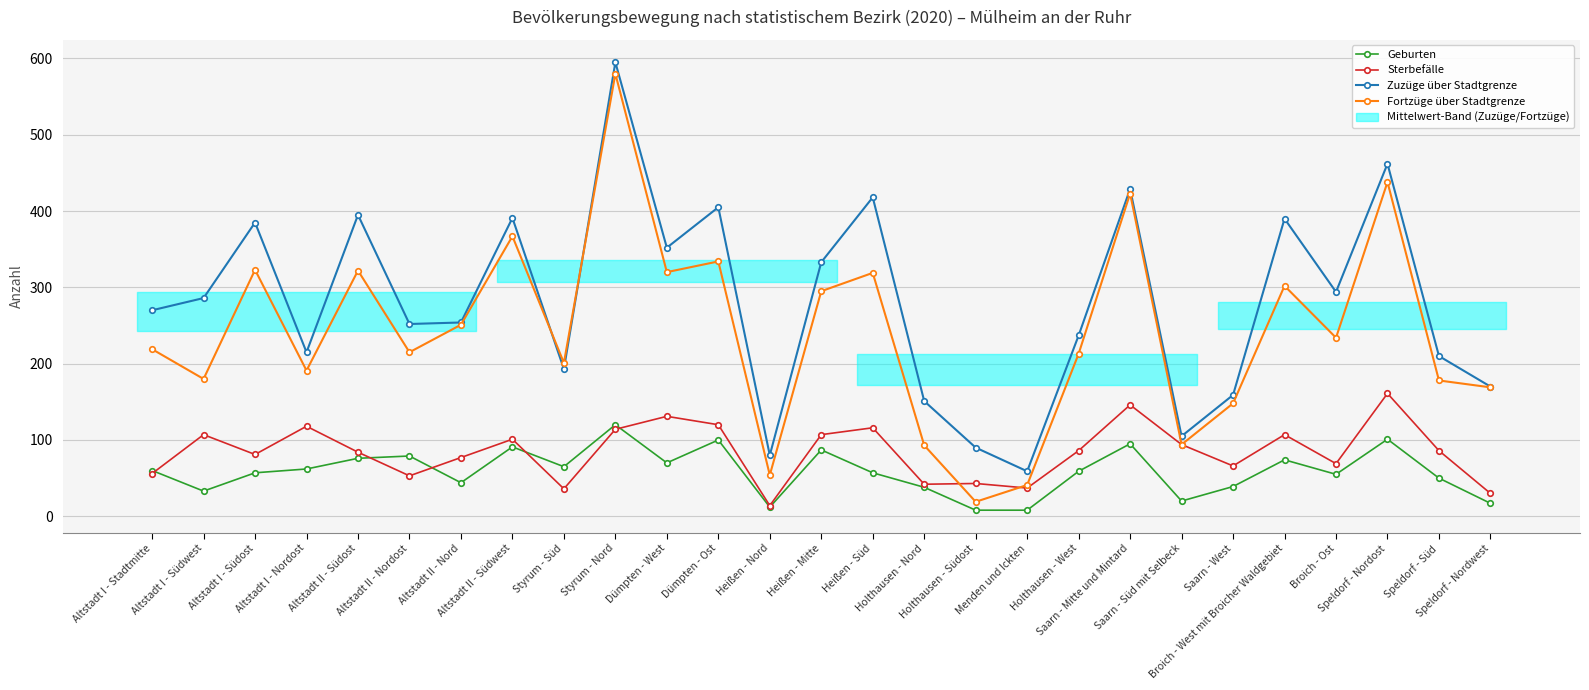

Reading left to right, what are all the values shown in this chart?

Geburten: Altstadt I - Stadtmitte=60	Altstadt I - Südwest=33	Altstadt I - Südost=57	Altstadt I - Nordost=62	Altstadt II - Südost=76	Altstadt II - Nordost=79	Altstadt II - Nord=44	Altstadt II - Südwest=91	Styrum - Süd=65	Styrum - Nord=120	Dümpten - West=70	Dümpten - Ost=100	Heißen - Nord=12	Heißen - Mitte=87	Heißen - Süd=57	Holthausen - Nord=38	Holthausen - Südost=8	Menden und Ickten=8	Holthausen - West=59	Saarn - Mitte und Mintard=95	Saarn - Süd mit Selbeck=20	Saarn - West=39	Broich - West mit Broicher Waldgebiet=74	Broich - Ost=55	Speldorf - Nordost=101	Speldorf - Süd=50	Speldorf - Nordwest=17
Sterbefälle: Altstadt I - Stadtmitte=56	Altstadt I - Südwest=107	Altstadt I - Südost=81	Altstadt I - Nordost=118	Altstadt II - Südost=84	Altstadt II - Nordost=53	Altstadt II - Nord=77	Altstadt II - Südwest=101	Styrum - Süd=36	Styrum - Nord=114	Dümpten - West=131	Dümpten - Ost=120	Heißen - Nord=14	Heißen - Mitte=107	Heißen - Süd=116	Holthausen - Nord=42	Holthausen - Südost=43	Menden und Ickten=37	Holthausen - West=86	Saarn - Mitte und Mintard=146	Saarn - Süd mit Selbeck=94	Saarn - West=66	Broich - West mit Broicher Waldgebiet=107	Broich - Ost=69	Speldorf - Nordost=161	Speldorf - Süd=86	Speldorf - Nordwest=30
Zuzüge über Stadtgrenze: Altstadt I - Stadtmitte=270	Altstadt I - Südwest=286	Altstadt I - Südost=385	Altstadt I - Nordost=215	Altstadt II - Südost=395	Altstadt II - Nordost=252	Altstadt II - Nord=254	Altstadt II - Südwest=391	Styrum - Süd=193	Styrum - Nord=595	Dümpten - West=352	Dümpten - Ost=405	Heißen - Nord=80	Heißen - Mitte=333	Heißen - Süd=418	Holthausen - Nord=151	Holthausen - Südost=90	Menden und Ickten=59	Holthausen - West=237	Saarn - Mitte und Mintard=429	Saarn - Süd mit Selbeck=105	Saarn - West=159	Broich - West mit Broicher Waldgebiet=390	Broich - Ost=294	Speldorf - Nordost=462	Speldorf - Süd=210	Speldorf - Nordwest=170
Fortzüge über Stadtgrenze: Altstadt I - Stadtmitte=219	Altstadt I - Südwest=180	Altstadt I - Südost=323	Altstadt I - Nordost=191	Altstadt II - Südost=322	Altstadt II - Nordost=215	Altstadt II - Nord=251	Altstadt II - Südwest=367	Styrum - Süd=201	Styrum - Nord=580	Dümpten - West=320	Dümpten - Ost=334	Heißen - Nord=54	Heißen - Mitte=295	Heißen - Süd=319	Holthausen - Nord=93	Holthausen - Südost=19	Menden und Ickten=41	Holthausen - West=213	Saarn - Mitte und Mintard=423	Saarn - Süd mit Selbeck=94	Saarn - West=148	Broich - West mit Broicher Waldgebiet=302	Broich - Ost=234	Speldorf - Nordost=438	Speldorf - Süd=178	Speldorf - Nordwest=169